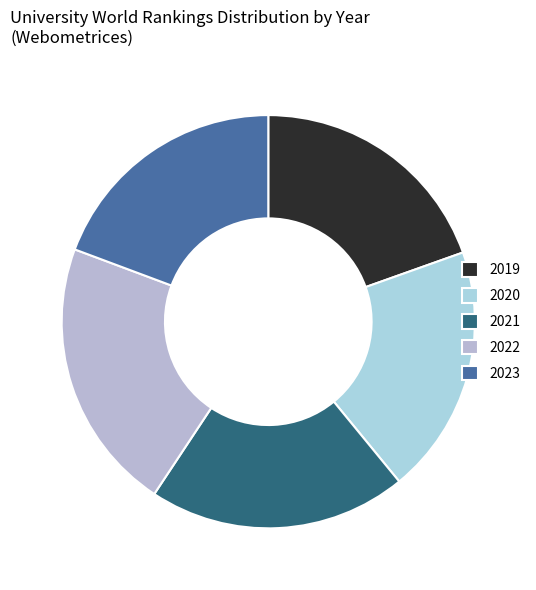

Count the number of slices in the pie.

5